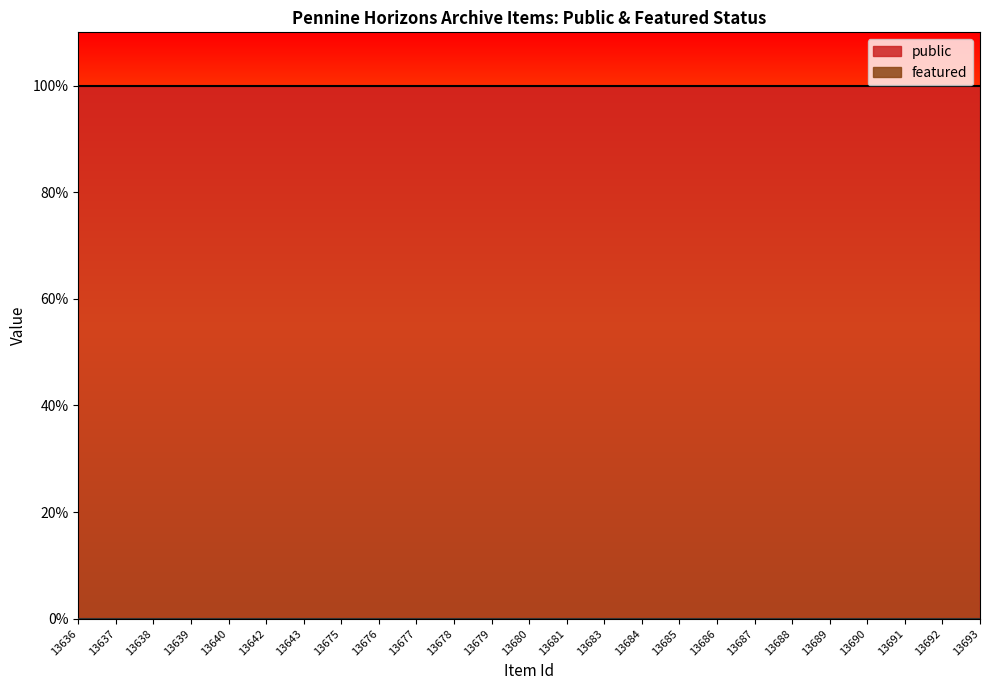

True or false: featured has more than 2 interior local peaks.

False